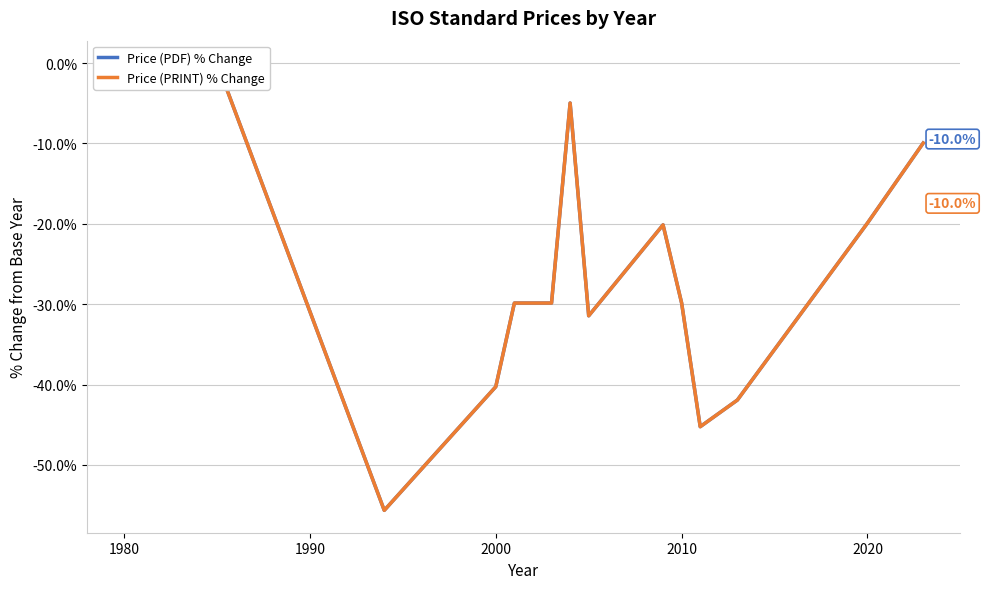

What is the sum of all Price (PRINT) % Change values?

-359.1